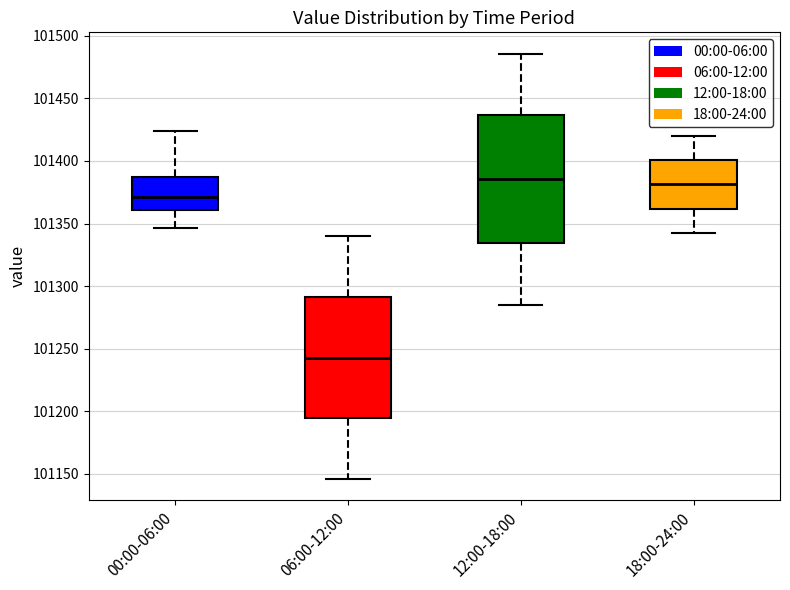

Reading left to right, transcribe this box plot: for each box, give where its median line is, the range the box spans, and where its two whiskers end, as read against the y-axis. The values are not printed on the chart, so give them approximately, as read against the axis.

00:00-06:00: median 101370, box 101360 to 101390, whiskers 101345 to 101425
06:00-12:00: median 101245, box 101195 to 101290, whiskers 101145 to 101340
12:00-18:00: median 101385, box 101335 to 101435, whiskers 101285 to 101485
18:00-24:00: median 101380, box 101360 to 101400, whiskers 101345 to 101420